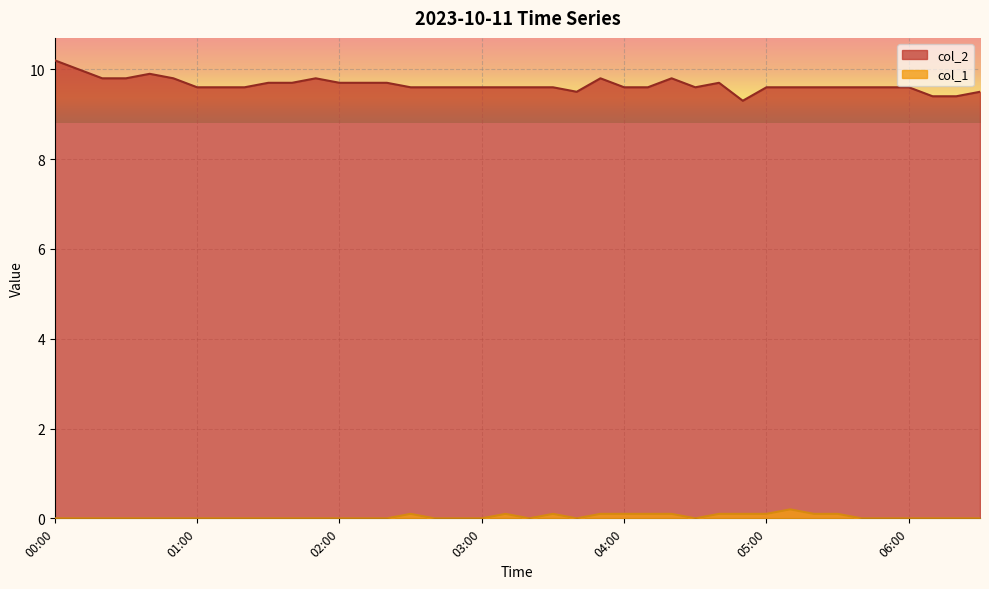

Reading left to right, extract all data points from this chart.

col_2: 00:00=10.2	00:10=10.0	00:20=9.8	00:30=9.8	00:40=9.9	00:50=9.8	01:00=9.6	01:10=9.6	01:20=9.6	01:30=9.7	01:40=9.7	01:50=9.8	02:00=9.7	02:10=9.7	02:20=9.7	02:30=9.6	02:40=9.6	02:50=9.6	03:00=9.6	03:10=9.6	03:20=9.6	03:30=9.6	03:40=9.5	03:50=9.8	04:00=9.6	04:10=9.6	04:20=9.8	04:30=9.6	04:40=9.7	04:50=9.3	05:00=9.6	05:10=9.6	05:20=9.6	05:30=9.6	05:40=9.6	05:50=9.6	06:00=9.6	06:10=9.4	06:20=9.4	06:30=9.5
col_1: 00:00=0.0	00:10=0.0	00:20=0.0	00:30=0.0	00:40=0.0	00:50=0.0	01:00=0.0	01:10=0.0	01:20=0.0	01:30=0.0	01:40=0.0	01:50=0.0	02:00=0.0	02:10=0.0	02:20=0.0	02:30=0.1	02:40=0.0	02:50=0.0	03:00=0.0	03:10=0.1	03:20=0.0	03:30=0.1	03:40=0.0	03:50=0.1	04:00=0.1	04:10=0.1	04:20=0.1	04:30=0.0	04:40=0.1	04:50=0.1	05:00=0.1	05:10=0.2	05:20=0.1	05:30=0.1	05:40=0.0	05:50=0.0	06:00=0.0	06:10=0.0	06:20=0.0	06:30=0.0